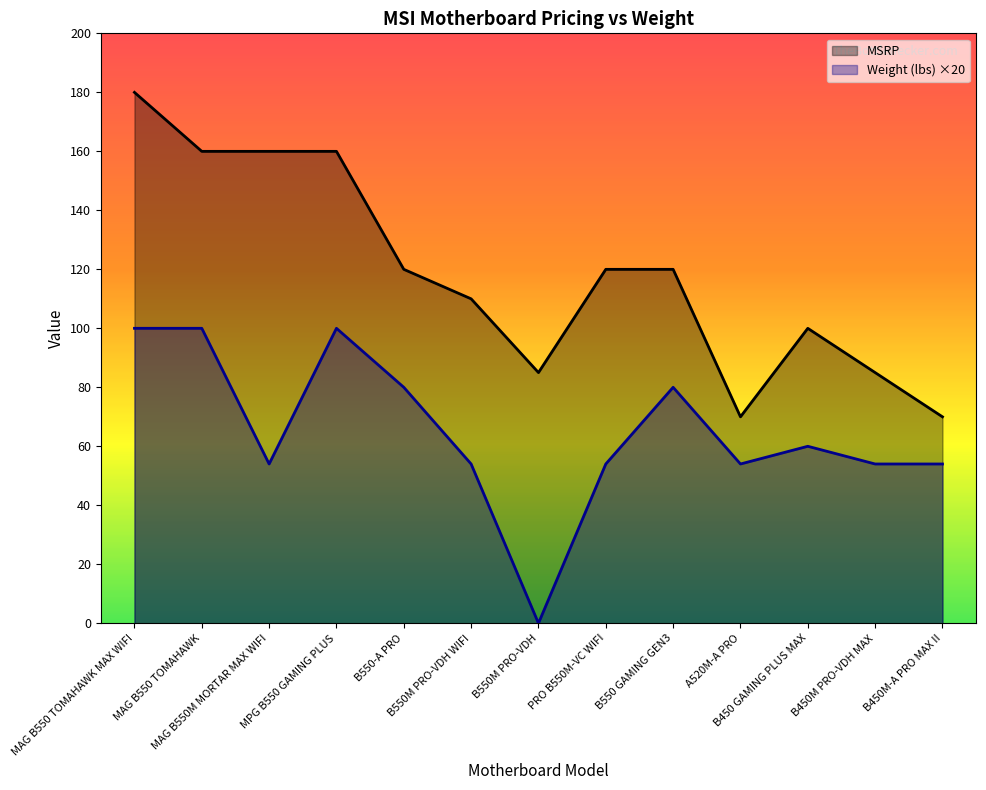

True or false: MSRP and Weight (lbs) intersect in this chart.

False